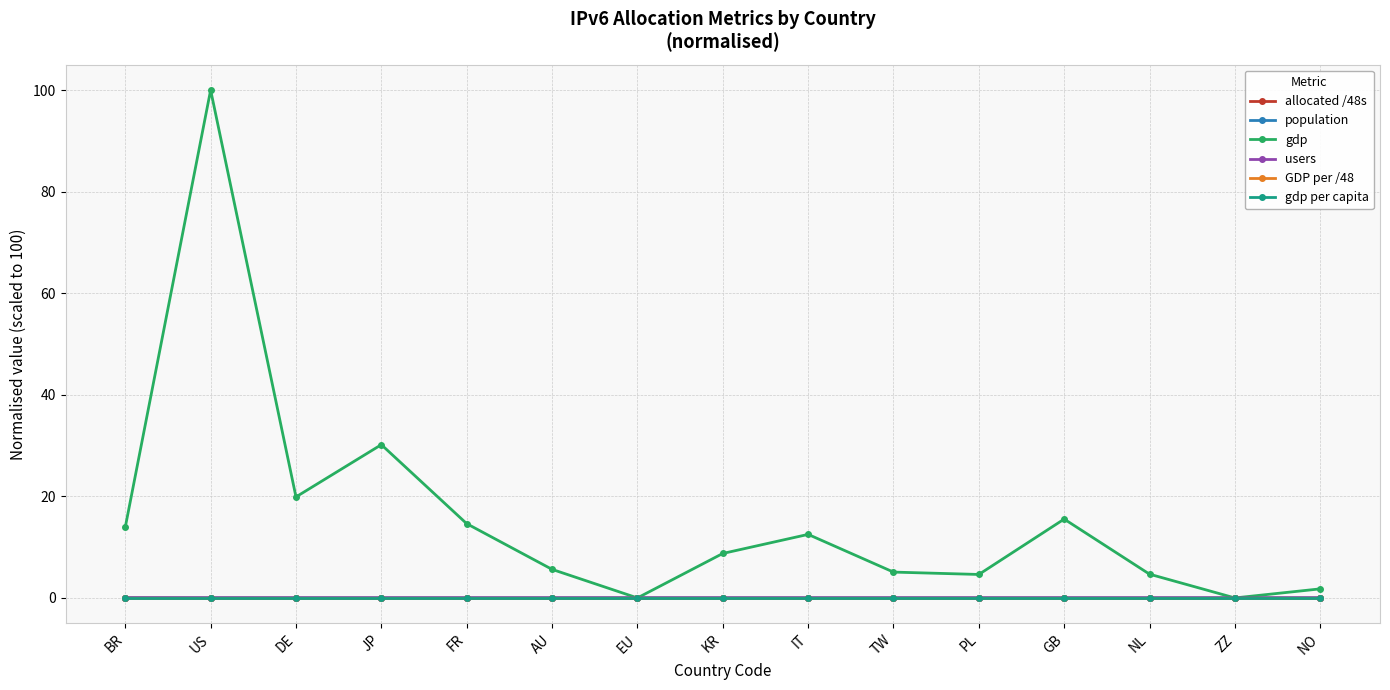

At which category does the chart reach its peak across all series?

US